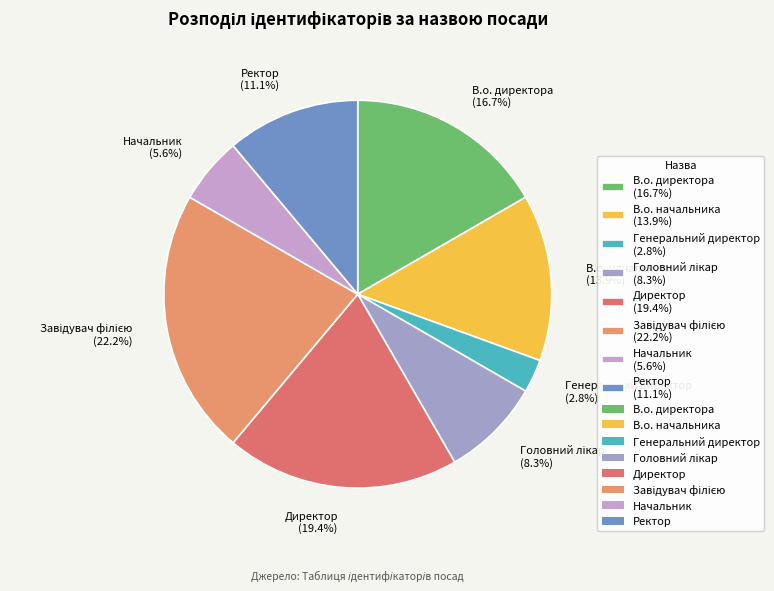

Which category has the smallest portion of the pie?

Генеральний директор